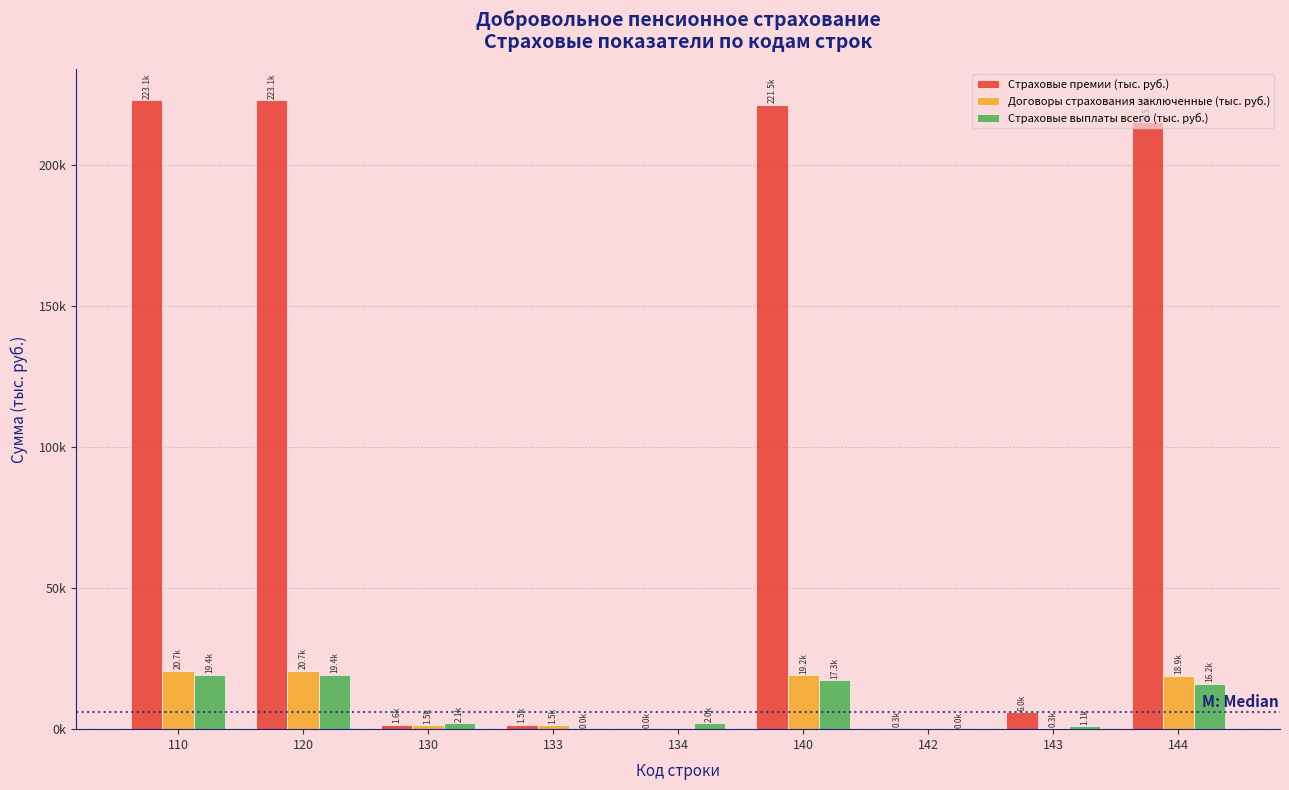

Are the bars grouped side by side (vs. stacked)?

Yes